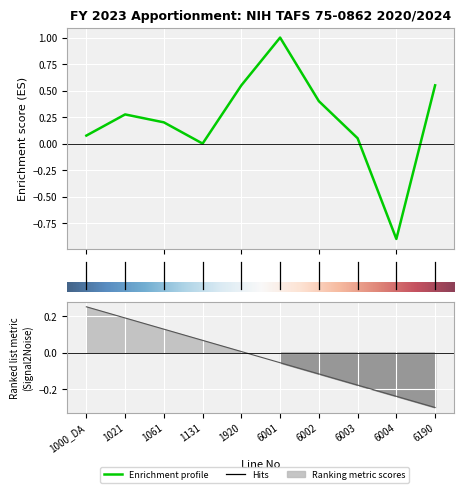

How many values are above zero?

8